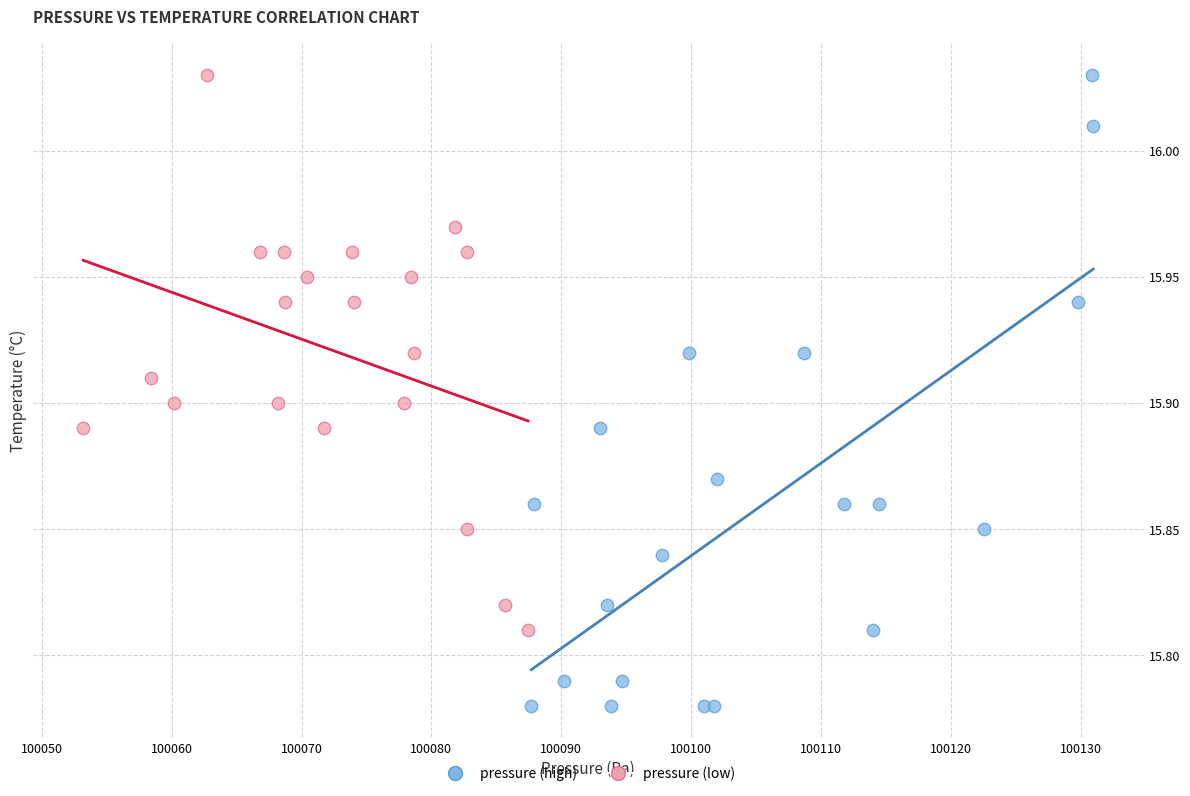

Which series reaches the minimum Y coordinate?

pressure (high)